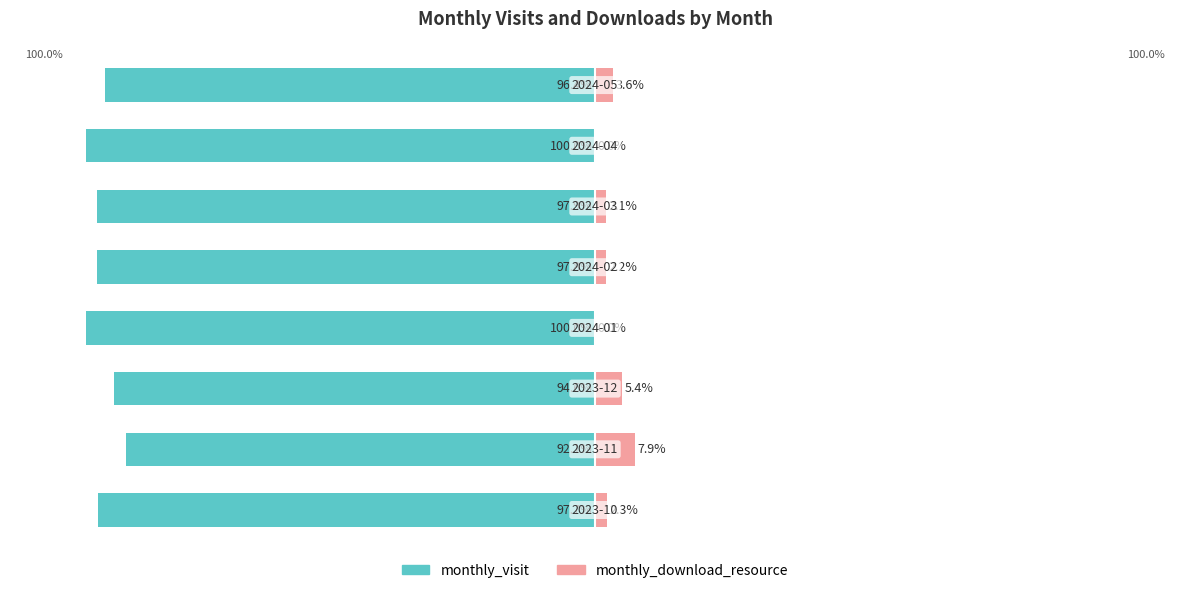

How many bars are there in each group?

2